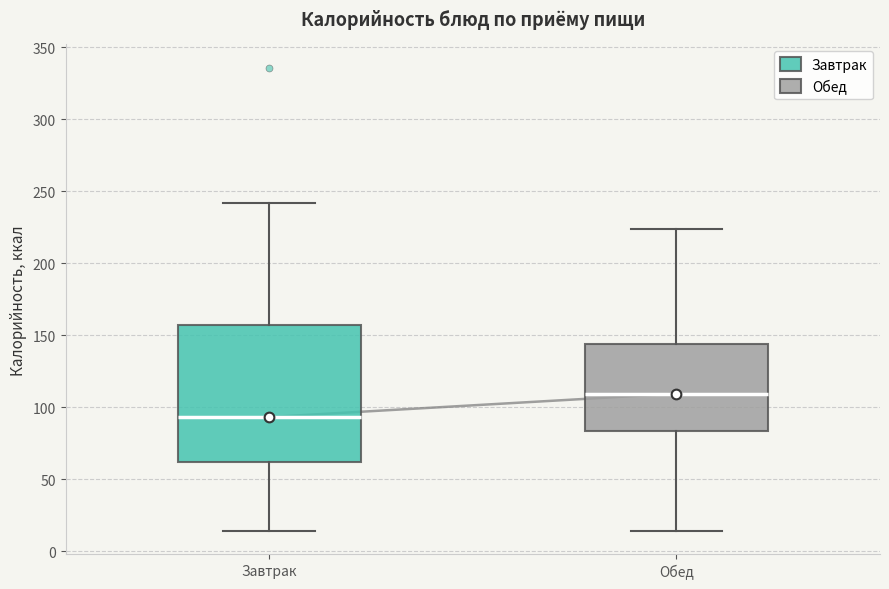

Reading left to right, read every box against the y-axis: the position of its median line, the range the box covers, and the ends of its whiskers. The values are not printed on the chart, so give them approximately, as read against the axis.

Завтрак: median 95, box 60 to 155, whiskers 15 to 240
Обед: median 110, box 85 to 145, whiskers 15 to 225